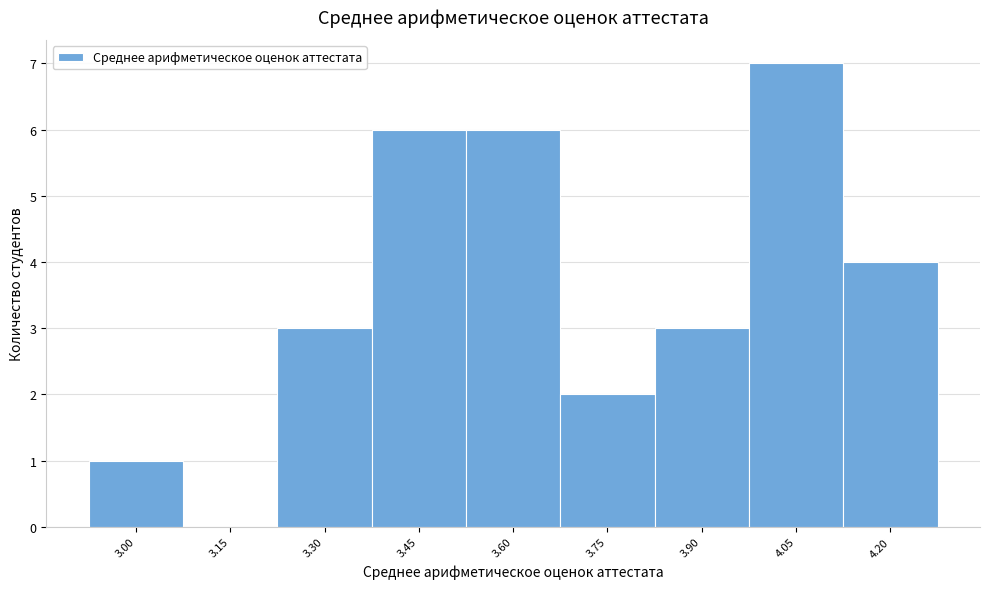

Reading left to right, what are all the values shown in this chart?

3.00=1	3.15=0	3.30=3	3.45=6	3.60=6	3.75=2	3.90=3	4.05=7	4.20=4